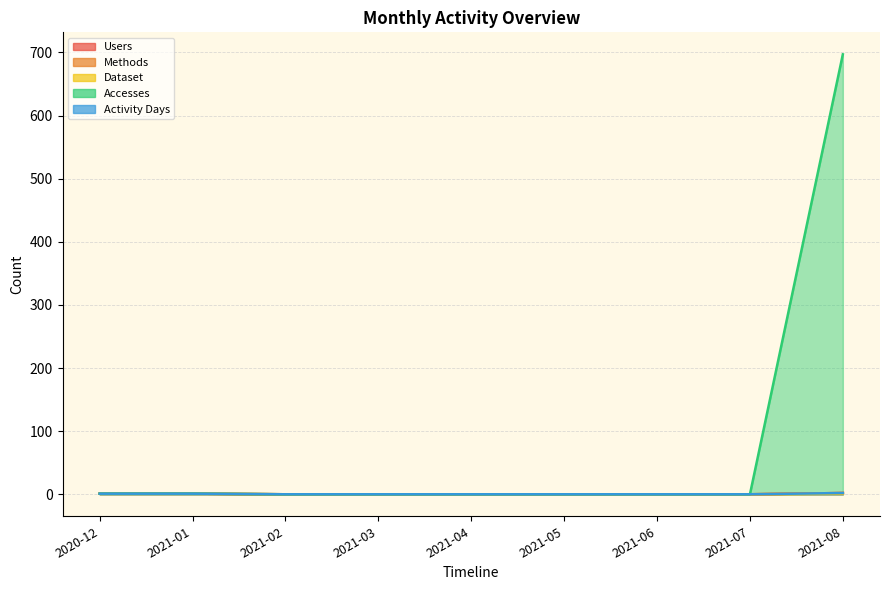

Is the value of Accesses at 2021-03 greater than the value of Dataset at 2020-12?

No